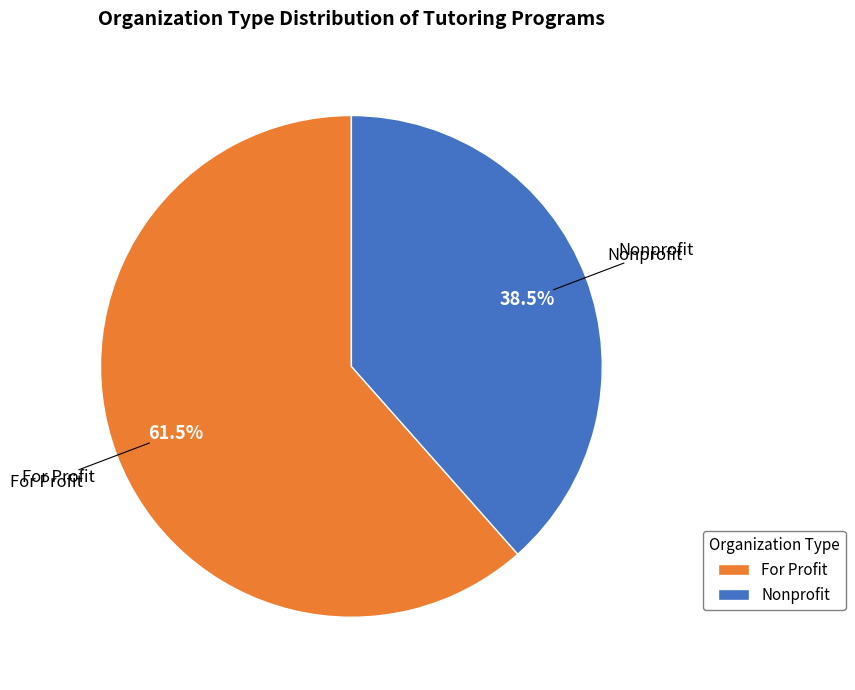

How many segments does this pie chart have?

2